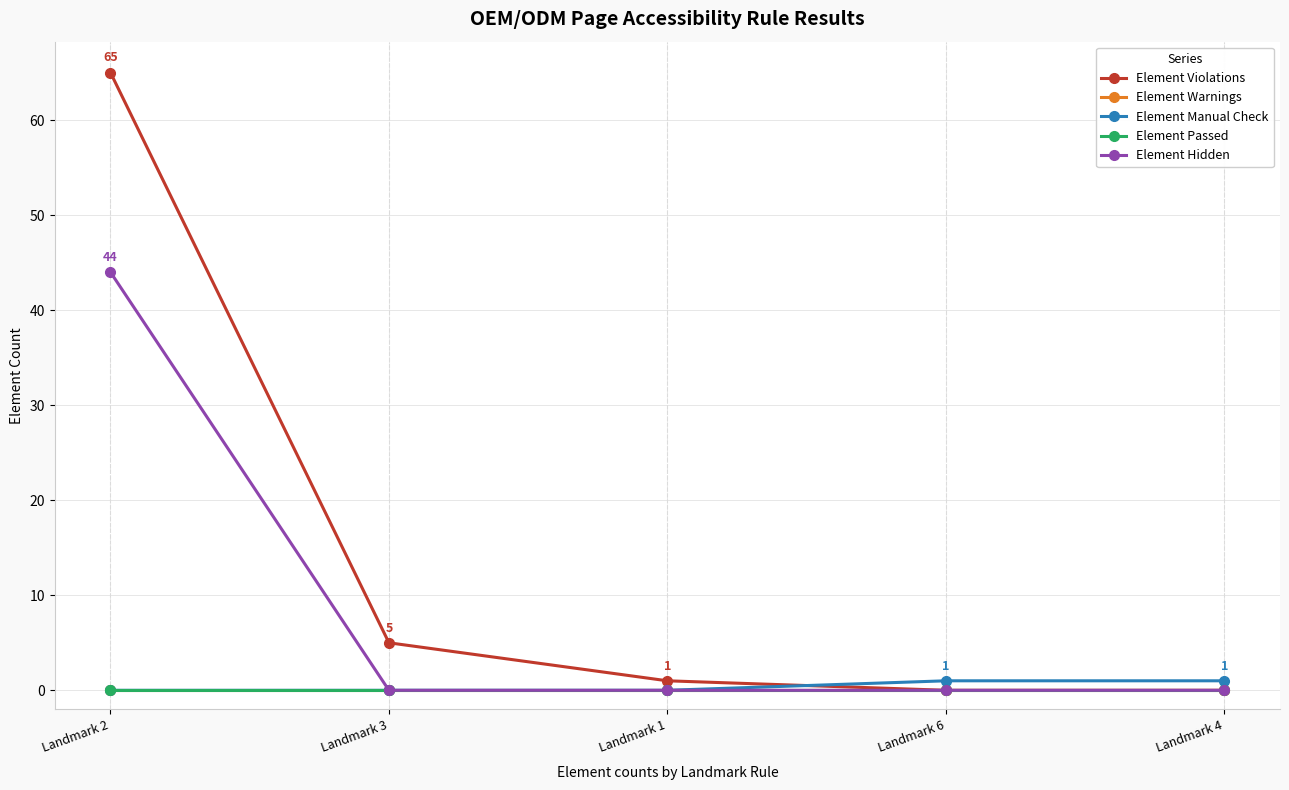

Does the chart have visible grid lines?

Yes